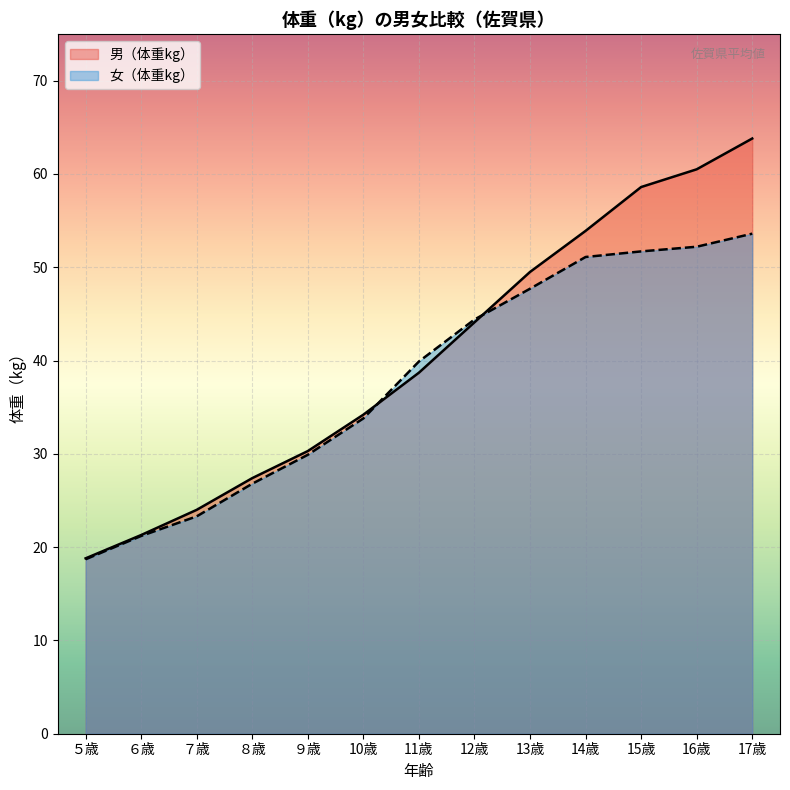

What is the label of the 4th point from the left?

８歳